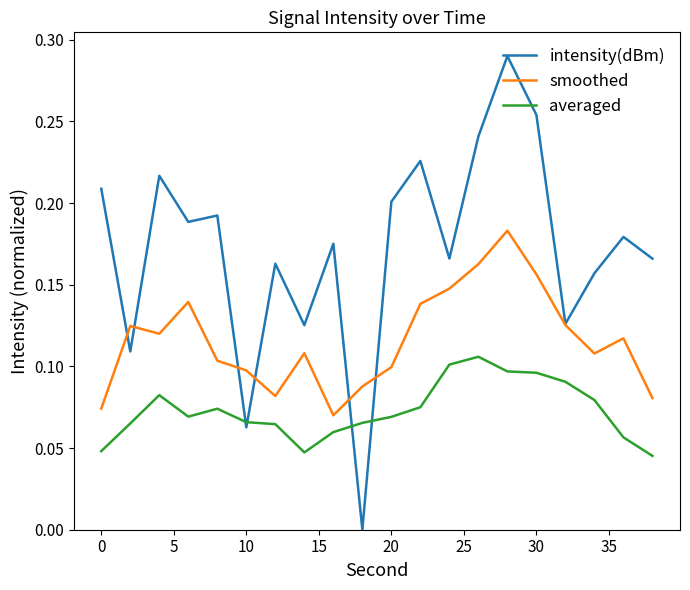

Which series has the largest total across all categories?

intensity(dBm)